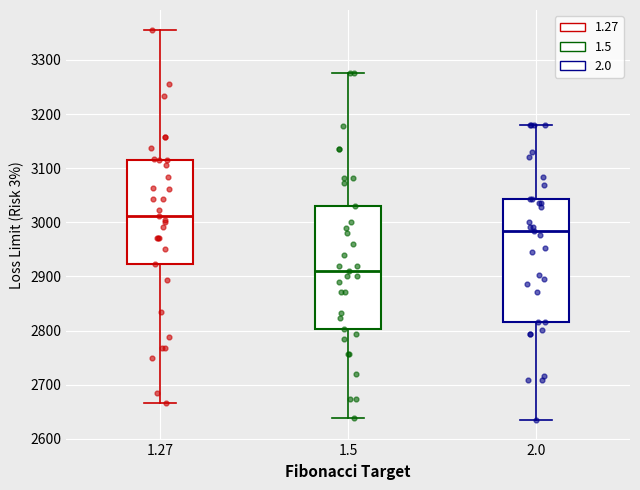

Reading left to right, transcribe this box plot: for each box, give where its median line is, the range the box spans, and where its two whiskers end, as read against the y-axis. The values are not printed on the chart, so give them approximately, as read against the axis.

1.27: median 3010, box 2920 to 3110, whiskers 2670 to 3360
1.5: median 2910, box 2800 to 3030, whiskers 2640 to 3280
2.0: median 2980, box 2820 to 3040, whiskers 2630 to 3180